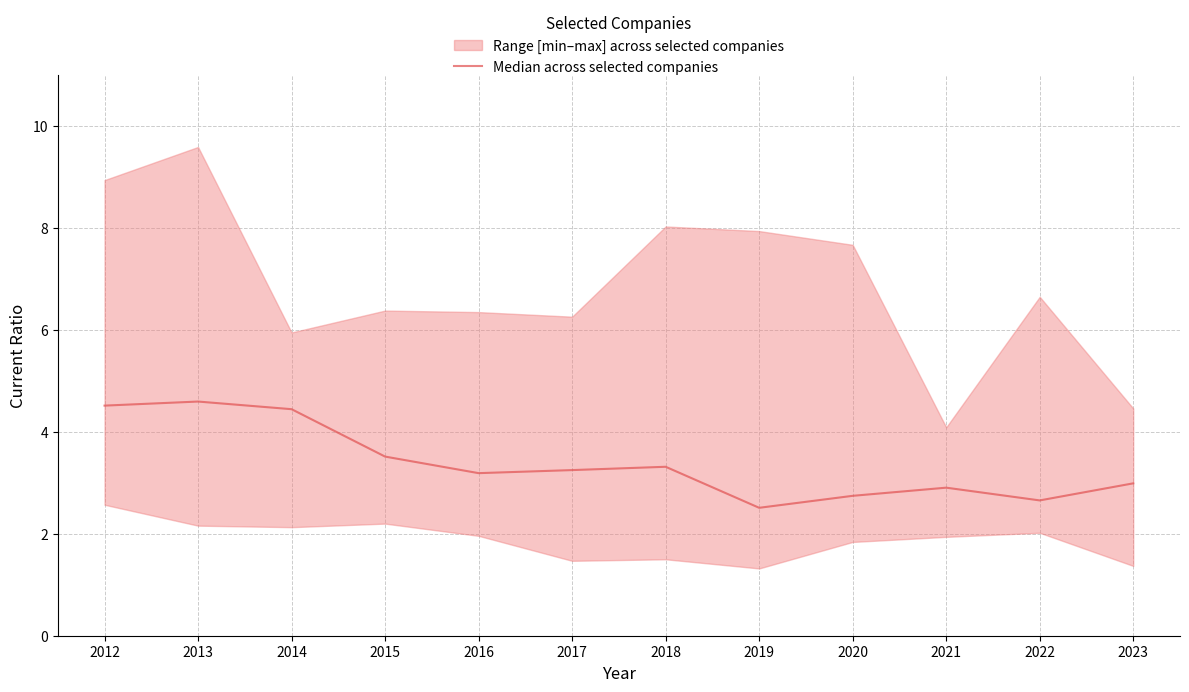

List the labels in order of value, smallest first.

2019, 2022, 2020, 2021, 2023, 2016, 2017, 2018, 2015, 2014, 2012, 2013